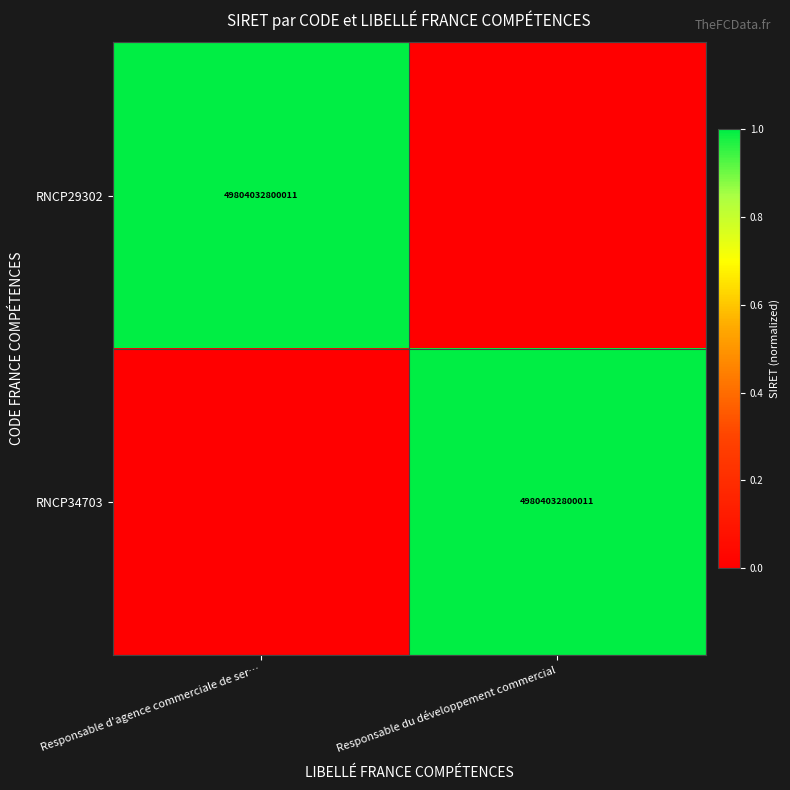

Between Responsable d'agence commerciale de ser… and Responsable du développement commercial, which is larger?

Responsable d'agence commerciale de ser…